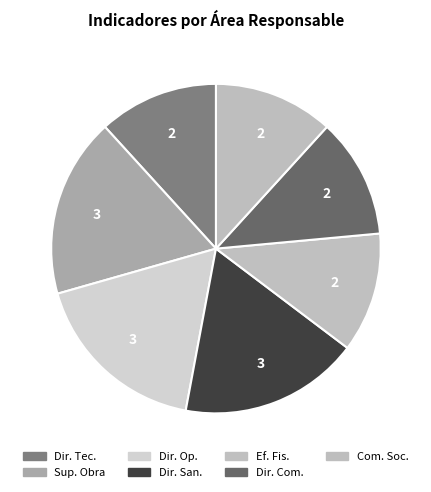

To the nearest percent, what is the difference between the largest and smallest slice percentages?

6%